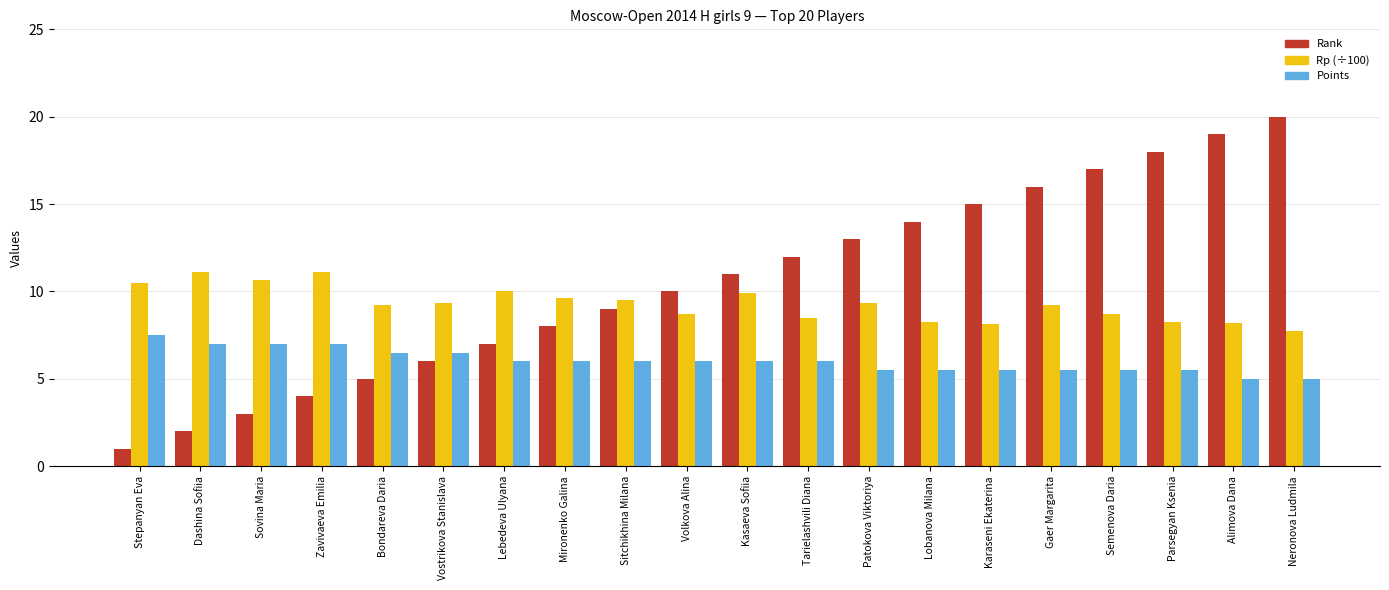

What is the value of the Points bar at the 11th from the left?

6.0